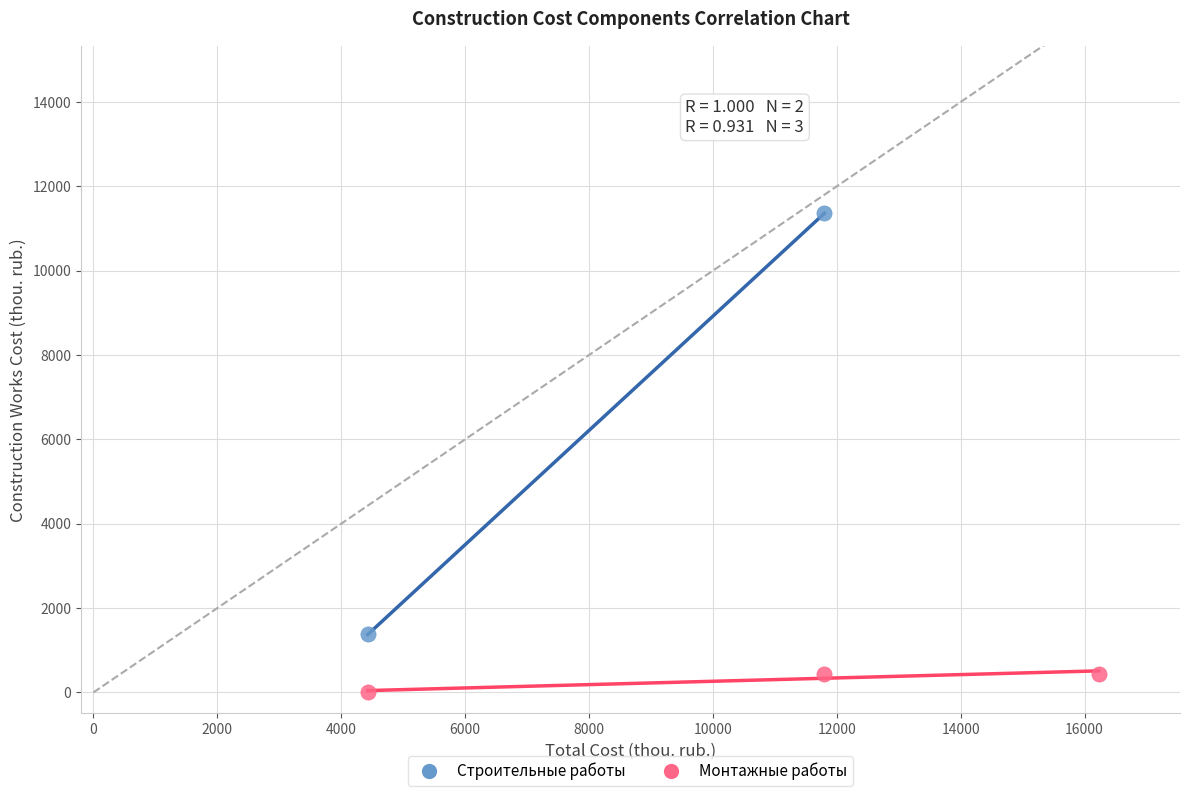

Which series reaches the minimum Y coordinate?

Монтажные работы